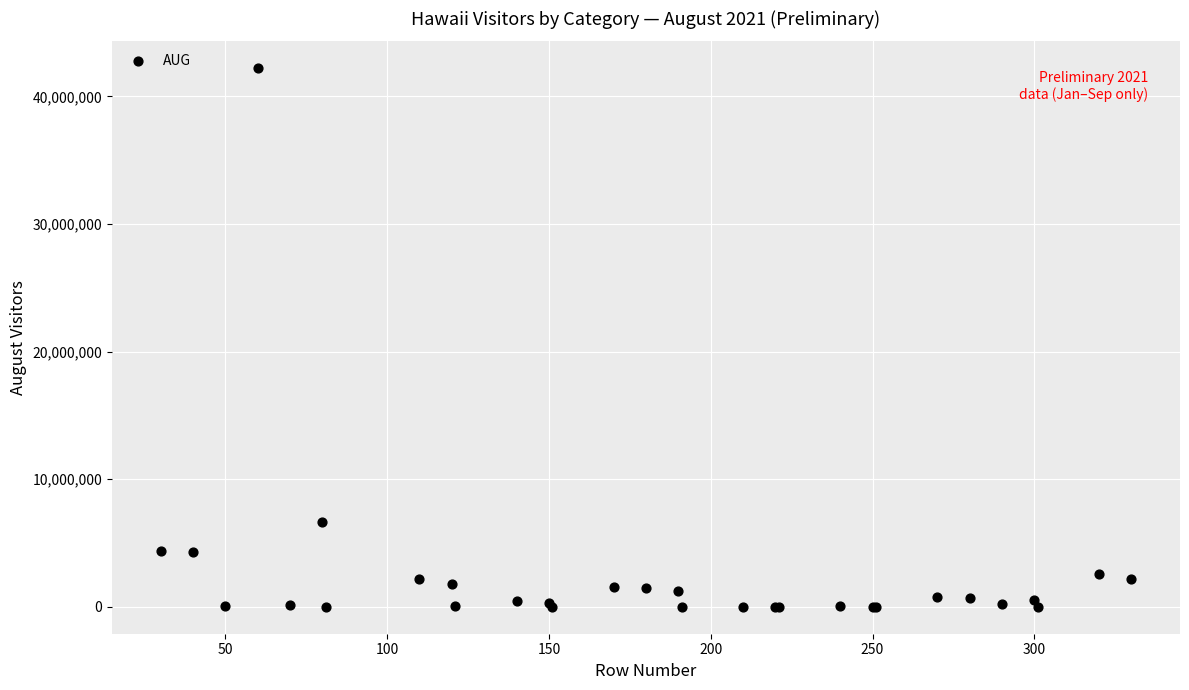

What Y value in the scatter plot is closest to 21103852?

6663513.0